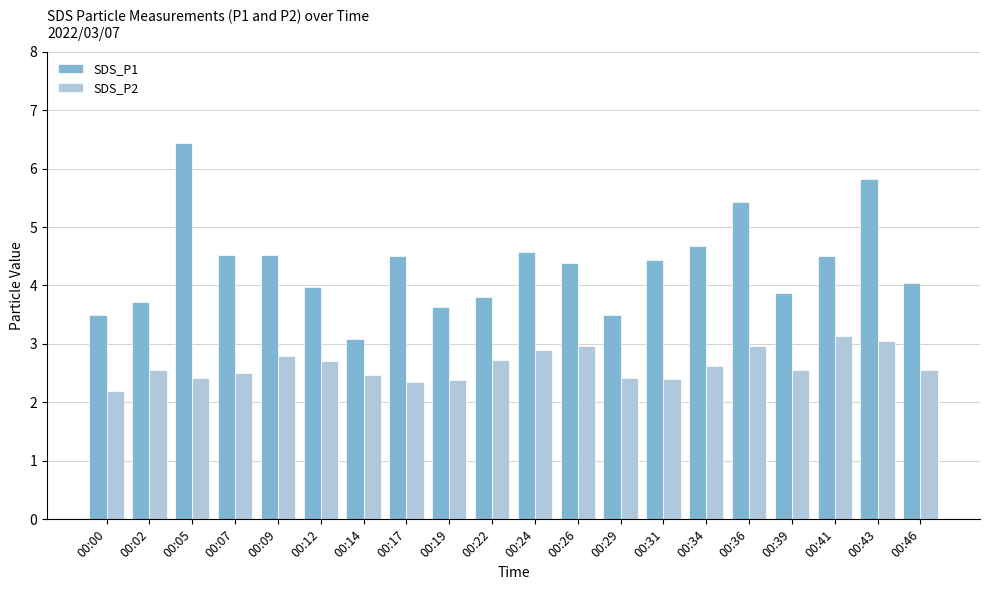

The SDS_P1 series shows 5.5 at 00:02. True or false?

False